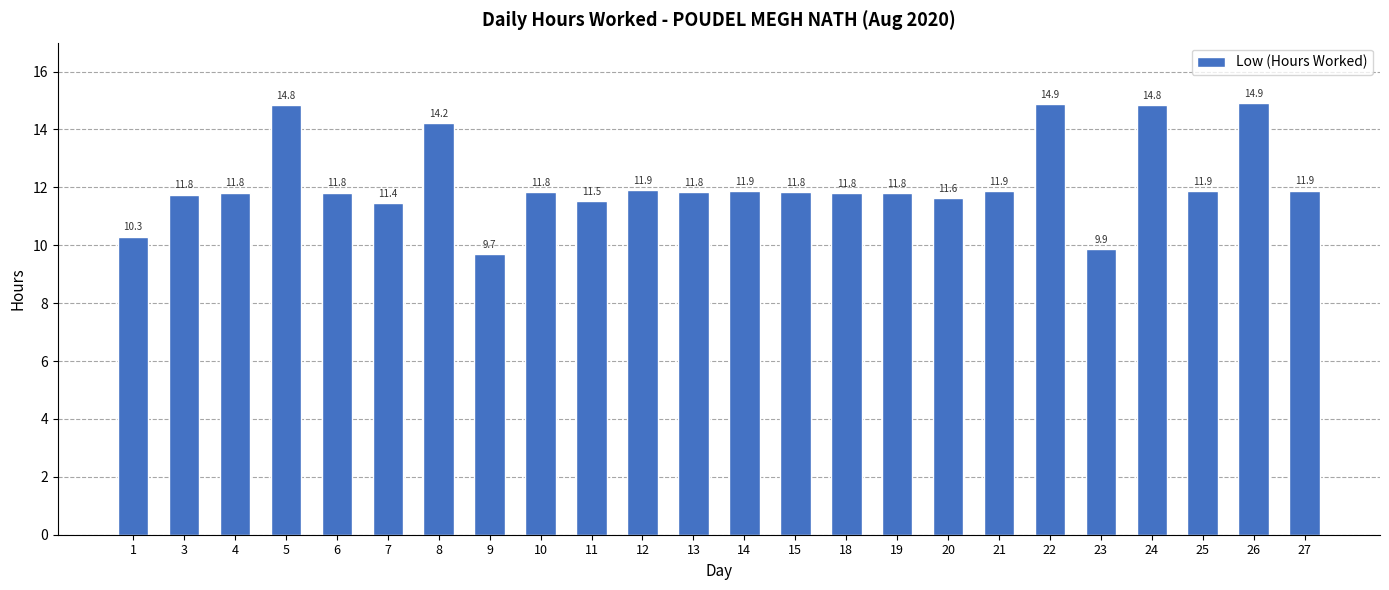

Is it true that the value at 25 is 11.9?

True